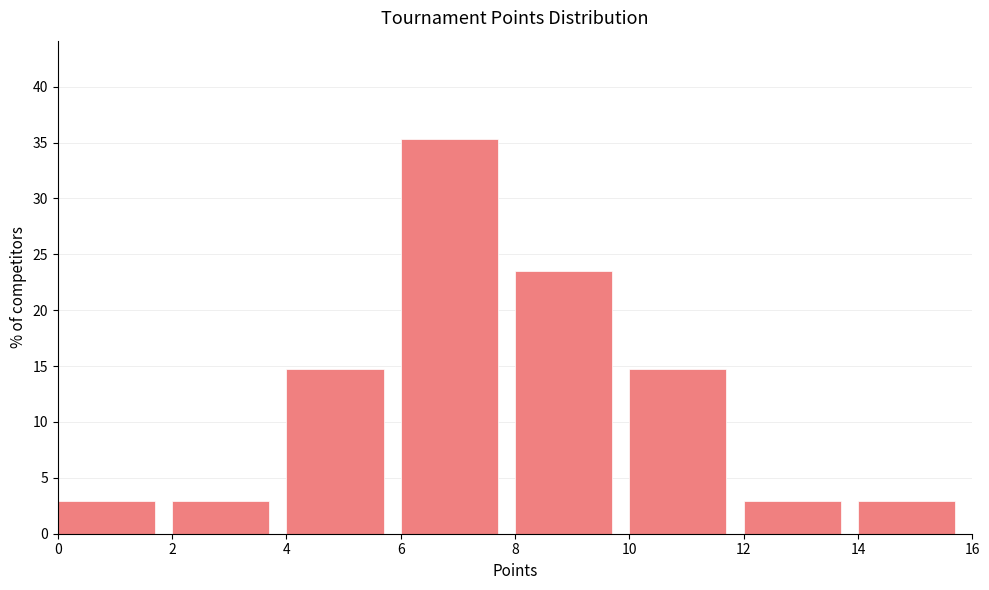

Reading left to right, list every bar in this chart as the range it spans on the x-axis followed by its height. The values are not printed on the chart, so give them approximately, as read against the axis.

0 to 2: 3.0
2 to 4: 3.0
4 to 6: 14.5
6 to 8: 35.5
8 to 10: 23.5
10 to 12: 14.5
12 to 14: 3.0
14 to 16: 3.0